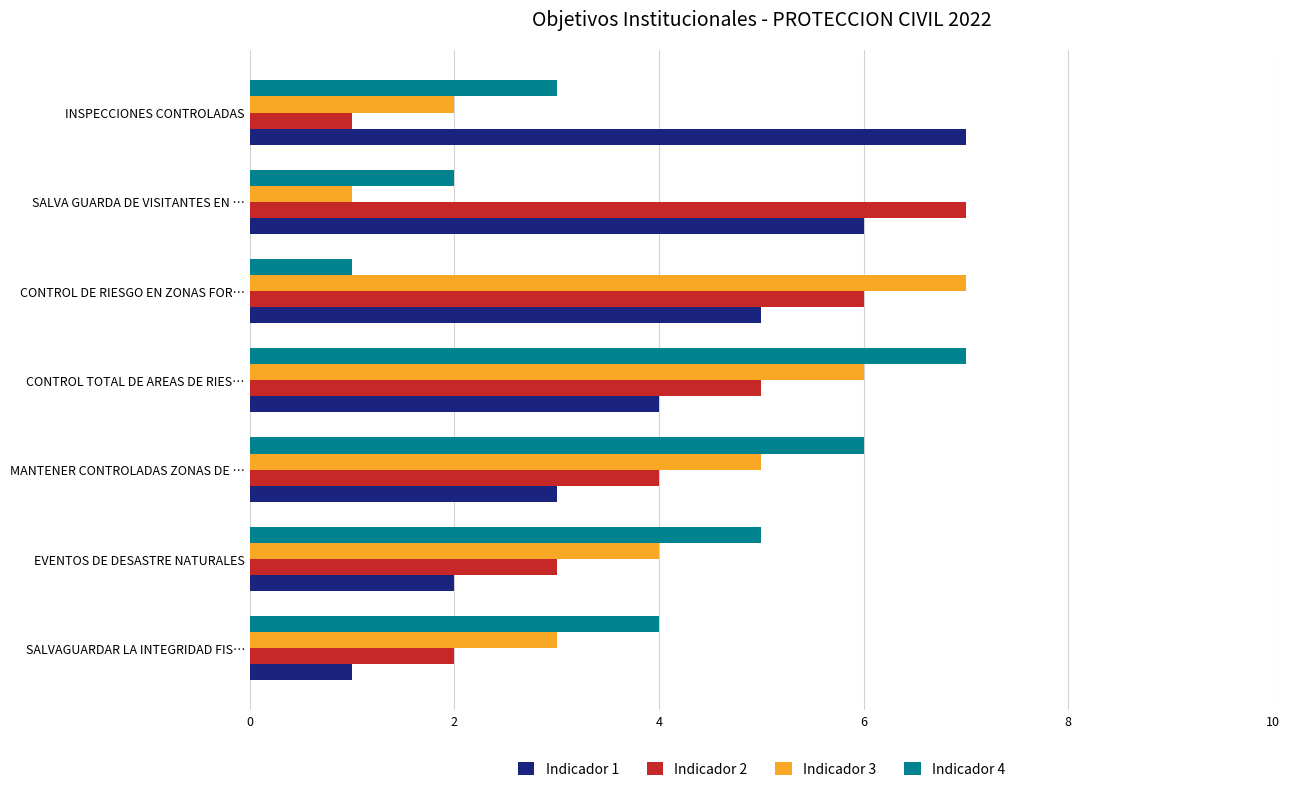

Rank the series at CONTROL DE RIESGO EN ZONAS FOR… from highest to lowest value.

Indicador 3, Indicador 2, Indicador 1, Indicador 4